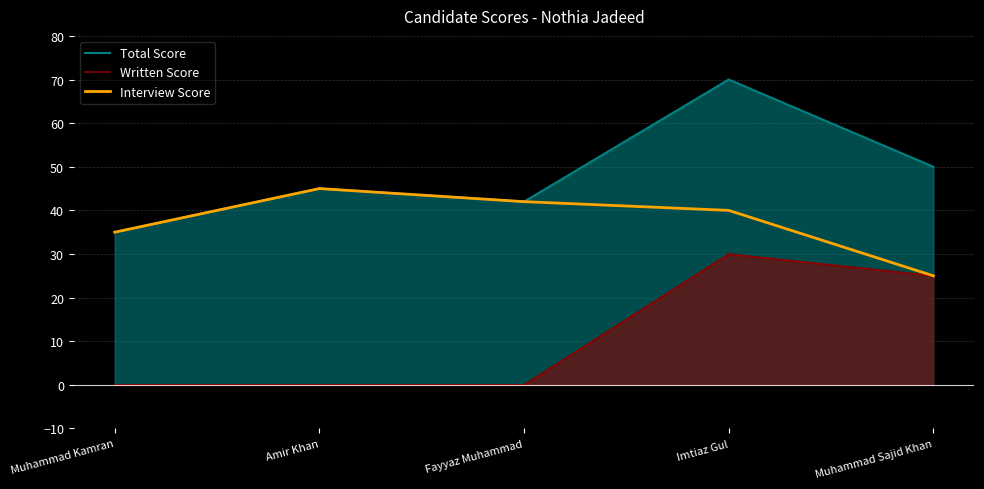

Between Fayyaz Muhammad and Muhammad Sajid Khan, which is larger?

Muhammad Sajid Khan